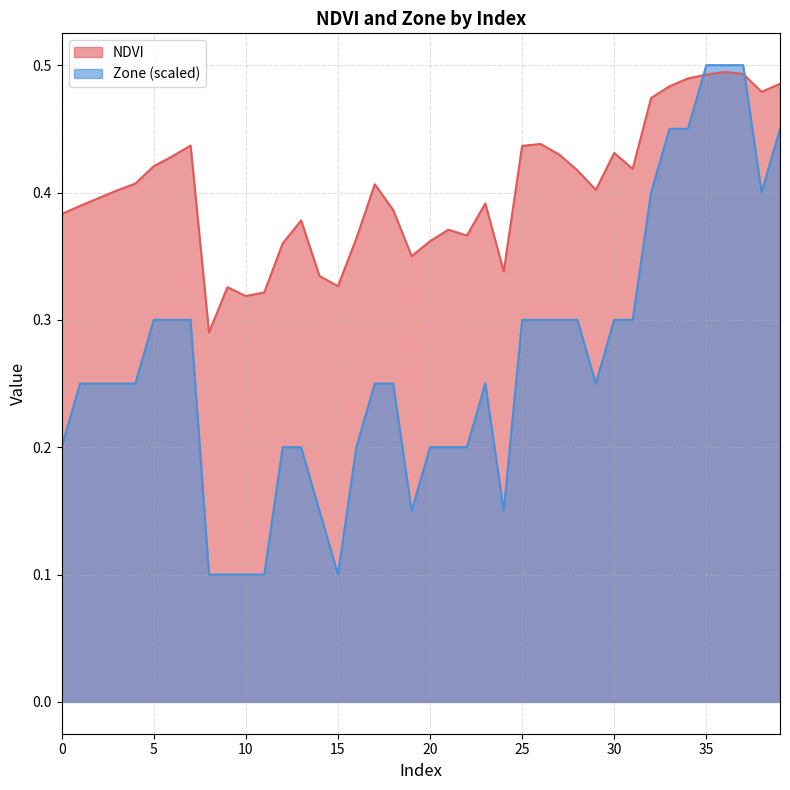

What are all the series names shown in the legend?

NDVI, Zone (scaled)